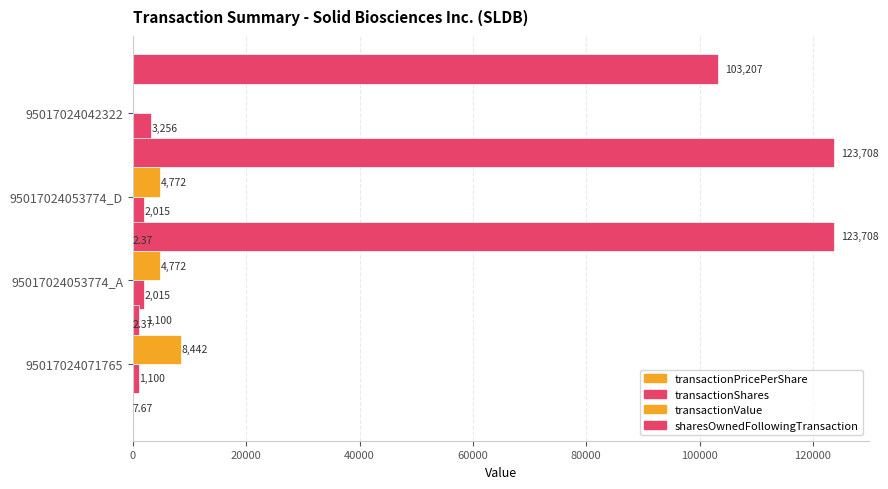

What is the difference between the maximum and minimum values in the sharesOwnedFollowingTransaction series?

122608.0